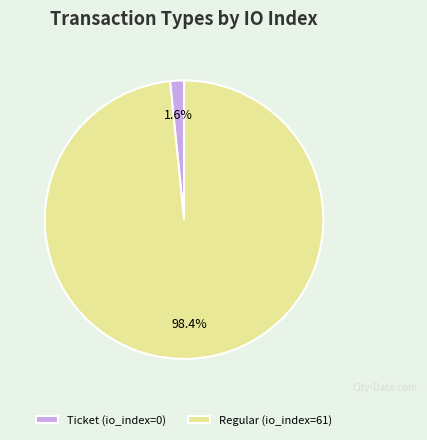

What is the majority slice?

Regular (io_index=61)